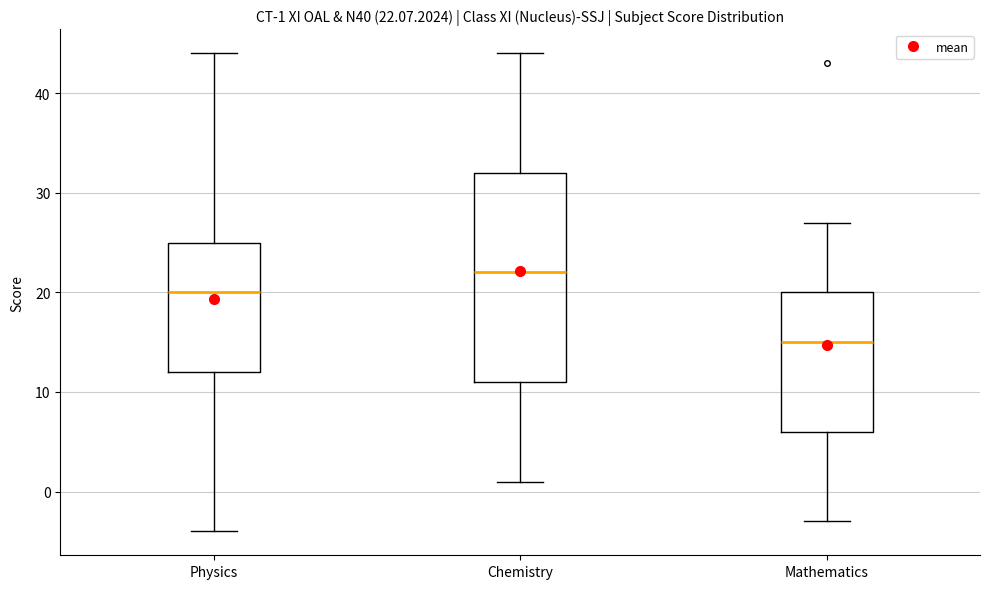

Which box is the tallest, from its lower edge to its upper edge?

Chemistry